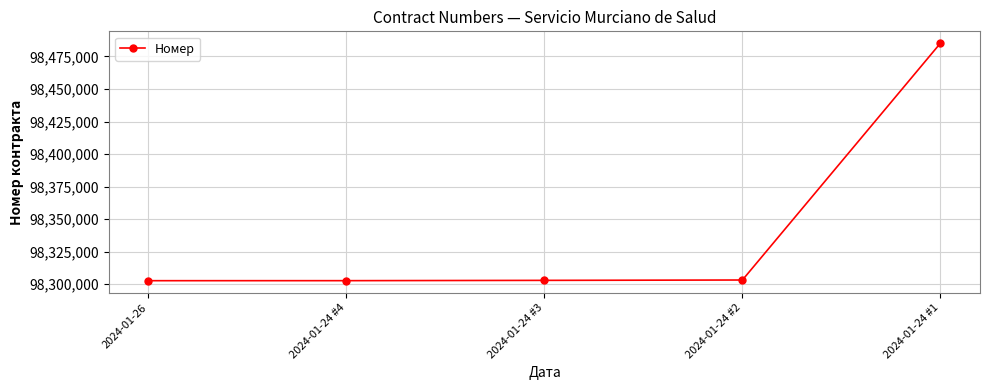

What is the average value?

98339354